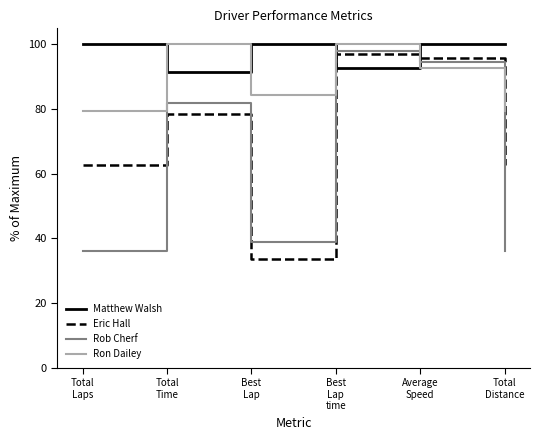

What is the sum of all Ron Dailey values?

536.3